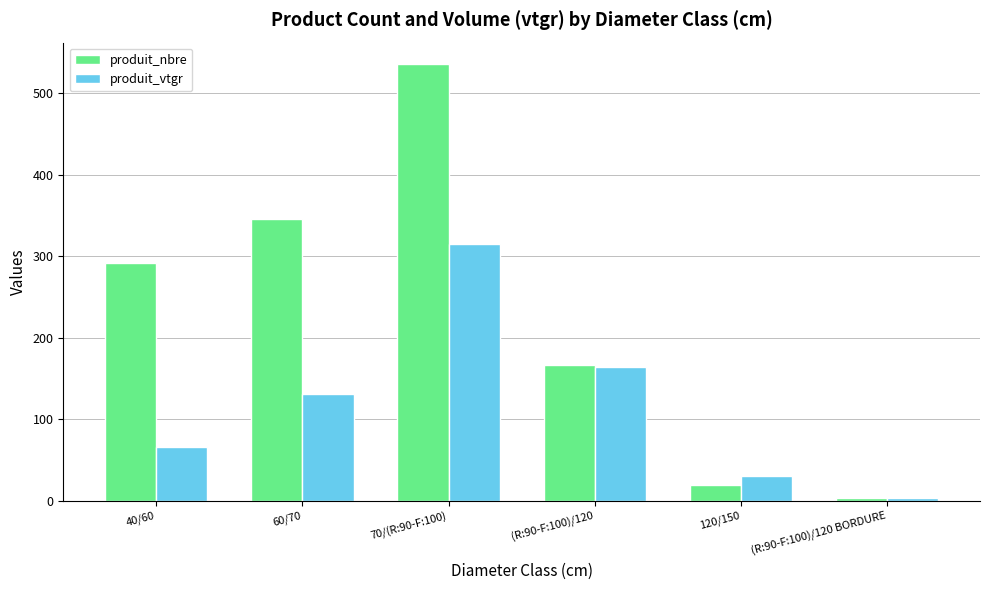

Which label corresponds to the largest value in the chart?

70/(R:90-F:100)